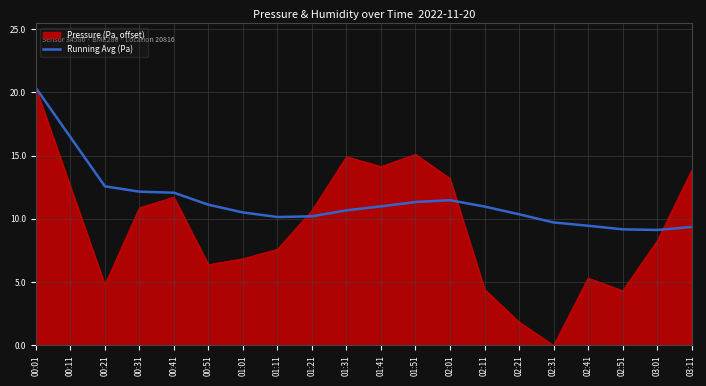

List the series in order of their overall mean, lowest first.

Pressure (Pa, offset), Running Avg (Pa)